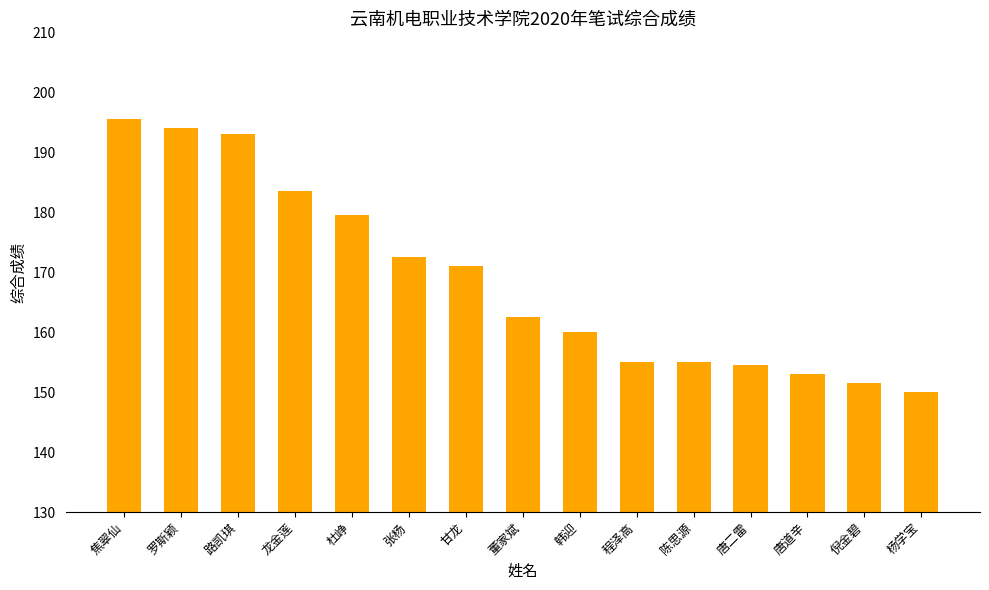

The value at 焦翠仙 is 74.6. True or false?

False